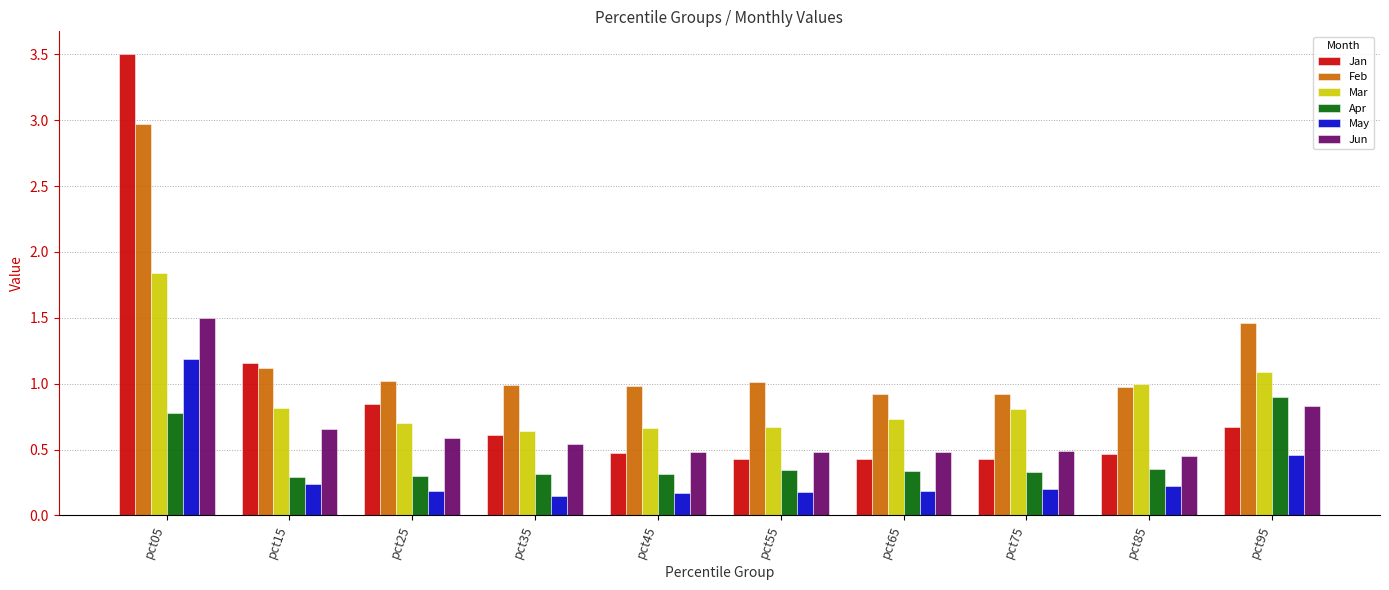

Which series has the largest range (max minus min)?

Jan